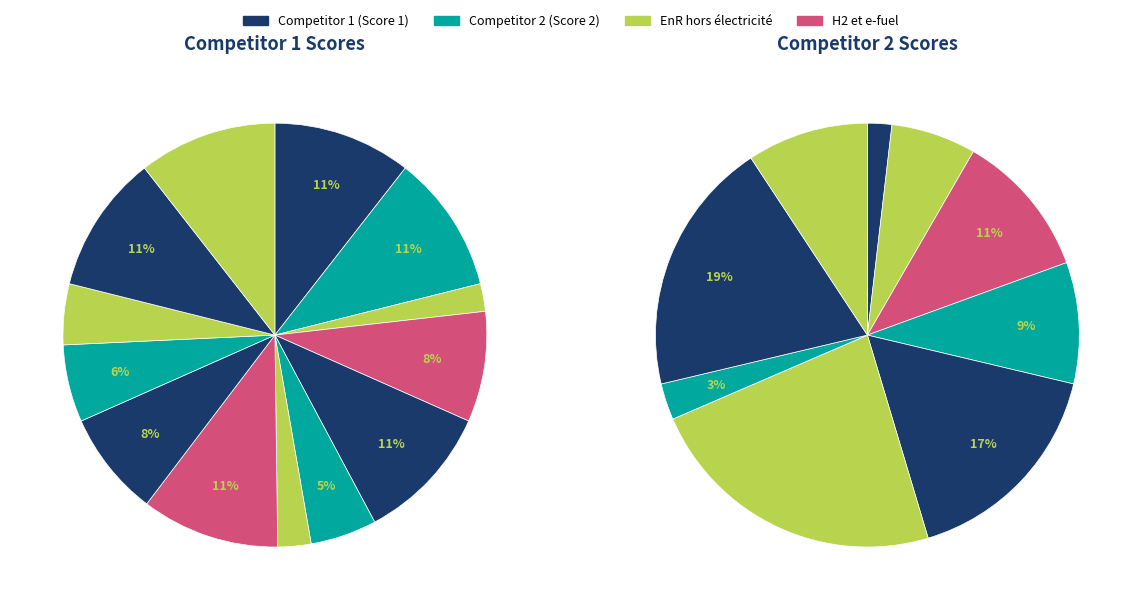

How many slices are in this pie chart?

13